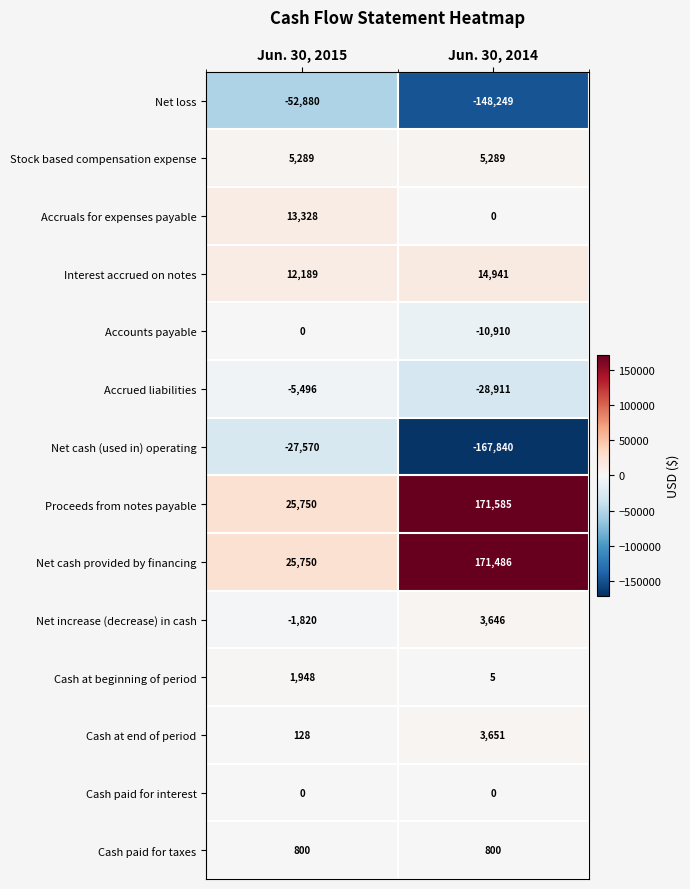

Is the value of Interest accrued on notes at Jun. 30, 2015 greater than the value of Accruals for expenses payable at Jun. 30, 2014?

Yes